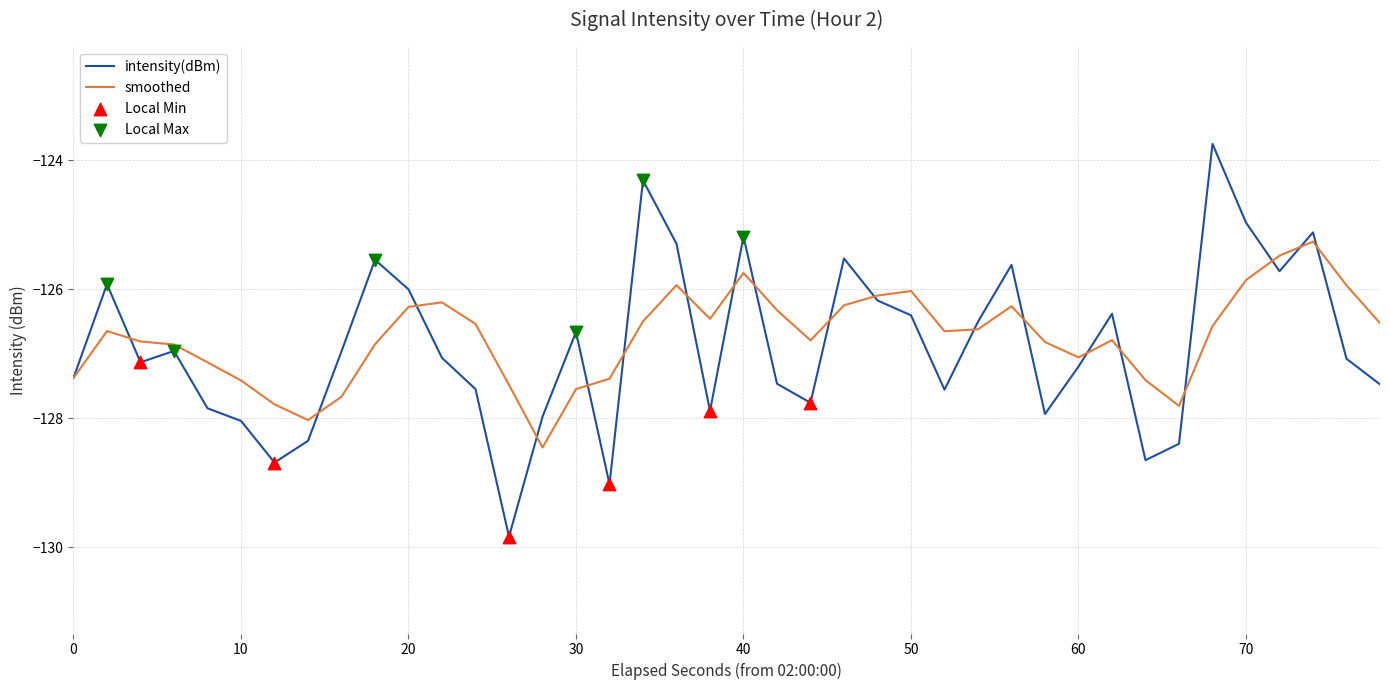

Which series has the widest spread of values?

intensity(dBm)